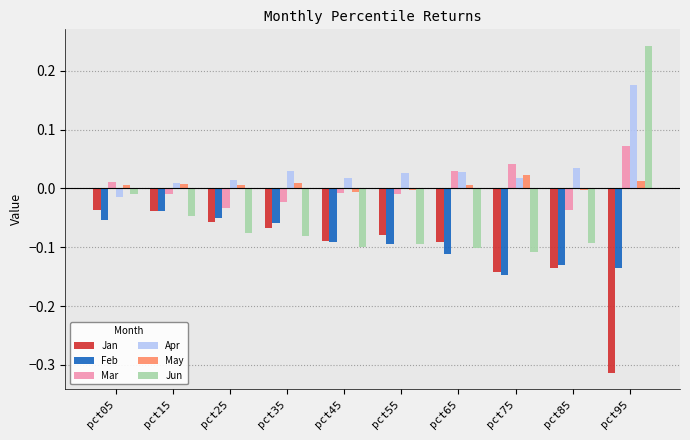

At which label does Mar first exceed 0?

pct05